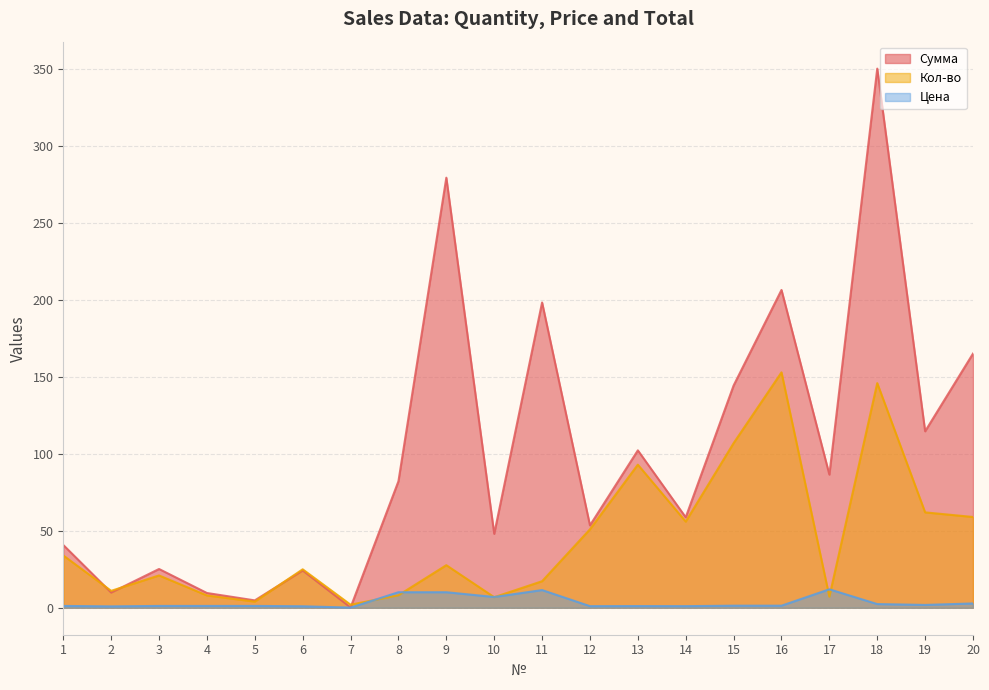

Rank the series at 12 from lowest to highest value.

Цена, Кол-во, Сумма